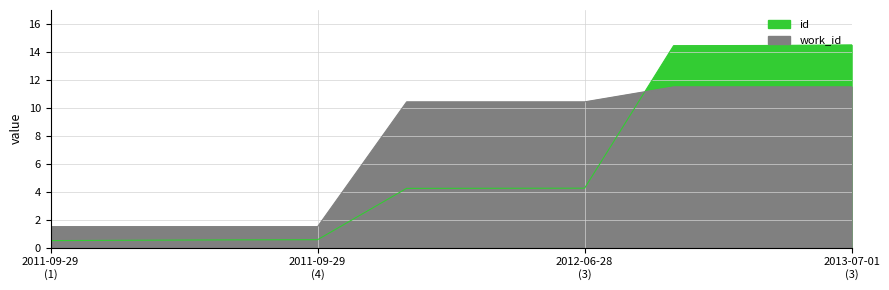

Where is id nearest to the value 7?

2012-06-28 (3)